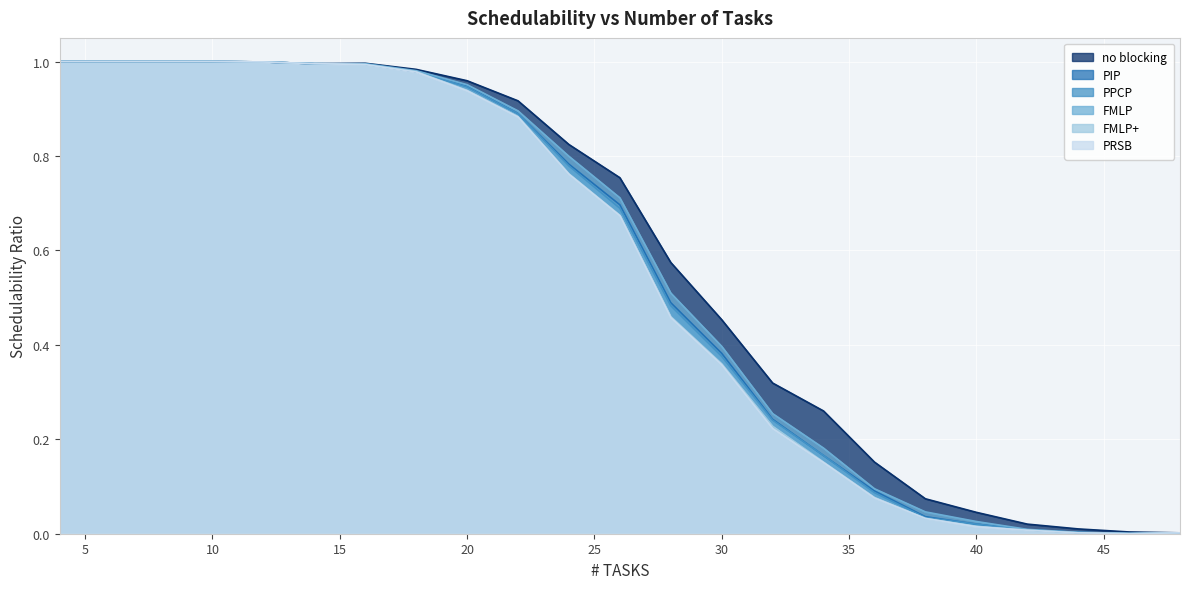

Reading right to left, transcribe all the data shown in this chart.

no blocking: 0.0	0.0	0.0	0.0	0.0	0.1	0.2	0.3	0.3	0.5	0.6	0.8	0.8	0.9	1.0	1.0	1.0	1.0	1.0	1.0	1.0	1.0	1.0
PIP: 0.0	0.0	0.0	0.0	0.0	0.0	0.1	0.2	0.2	0.4	0.5	0.7	0.8	0.9	0.9	1.0	1.0	1.0	1.0	1.0	1.0	1.0	1.0
PPCP: 0.0	0.0	0.0	0.0	0.0	0.0	0.1	0.2	0.2	0.4	0.5	0.7	0.8	0.9	0.9	1.0	1.0	1.0	1.0	1.0	1.0	1.0	1.0
FMLP: 0.0	0.0	0.0	0.0	0.0	0.0	0.1	0.2	0.3	0.4	0.5	0.7	0.8	0.9	1.0	1.0	1.0	1.0	1.0	1.0	1.0	1.0	1.0
FMLP+: 0.0	0.0	0.0	0.0	0.0	0.0	0.1	0.2	0.2	0.4	0.5	0.7	0.8	0.9	0.9	1.0	1.0	1.0	1.0	1.0	1.0	1.0	1.0
PRSB: 0.0	0.0	0.0	0.0	0.0	0.0	0.1	0.2	0.2	0.4	0.5	0.7	0.8	0.9	0.9	1.0	1.0	1.0	1.0	1.0	1.0	1.0	1.0